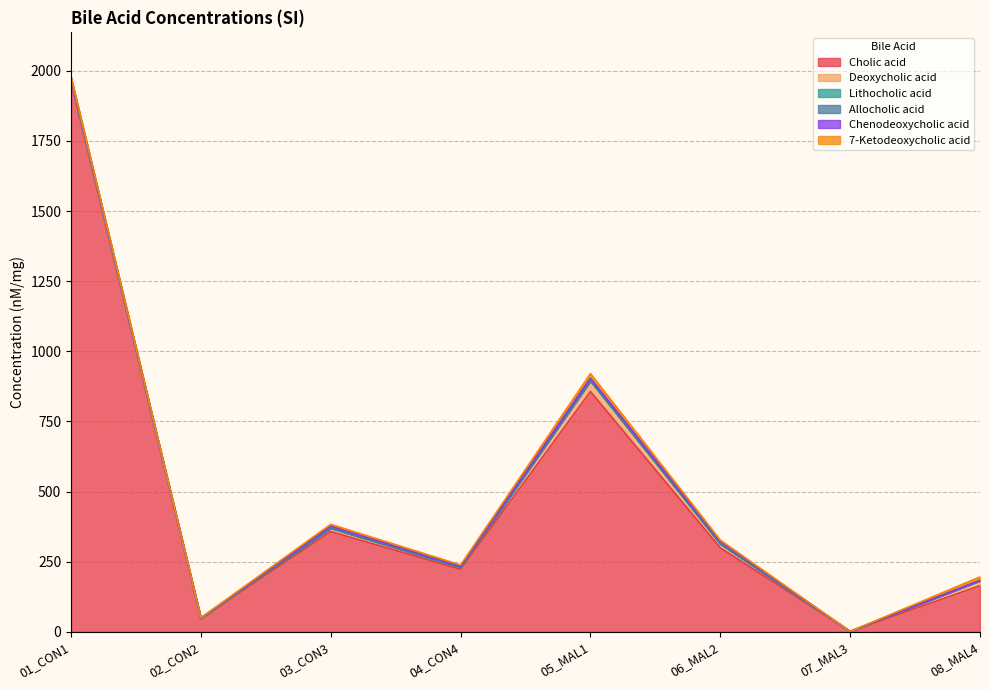

At which category does 7-Ketodeoxycholic acid reach its first local valley?

02_CON2